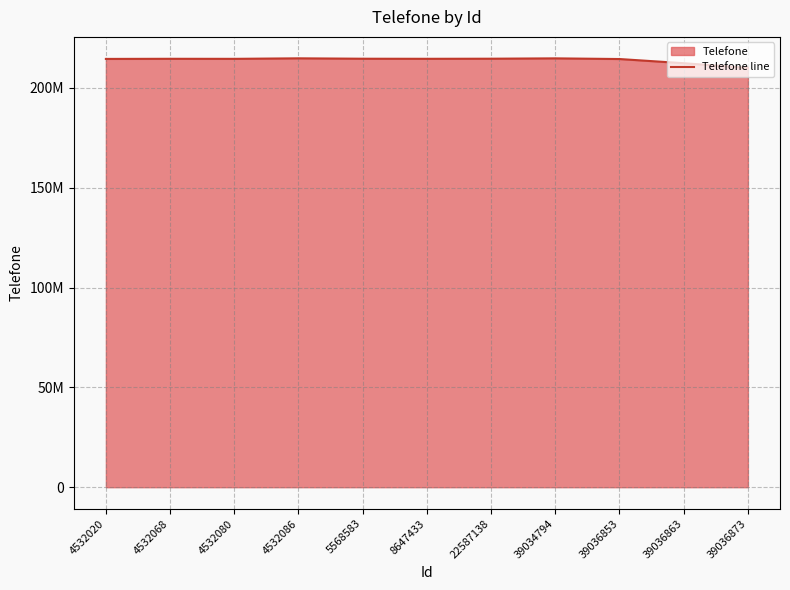

How many values exceed 214604510?

5